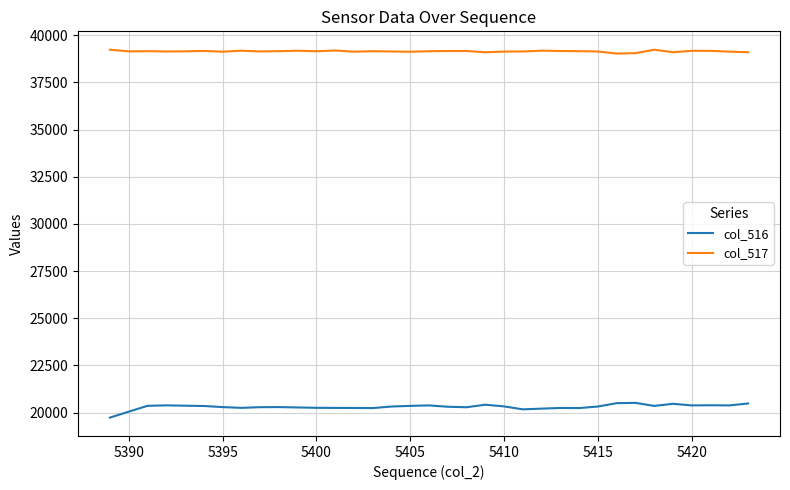

True or false: col_517 and col_516 cross at least once.

False